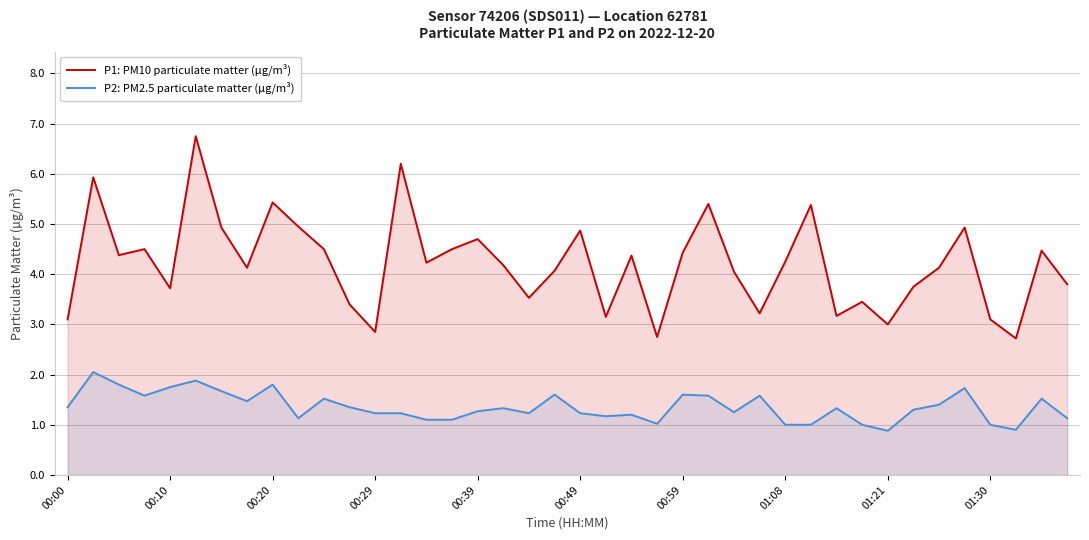

Does the chart have visible grid lines?

Yes